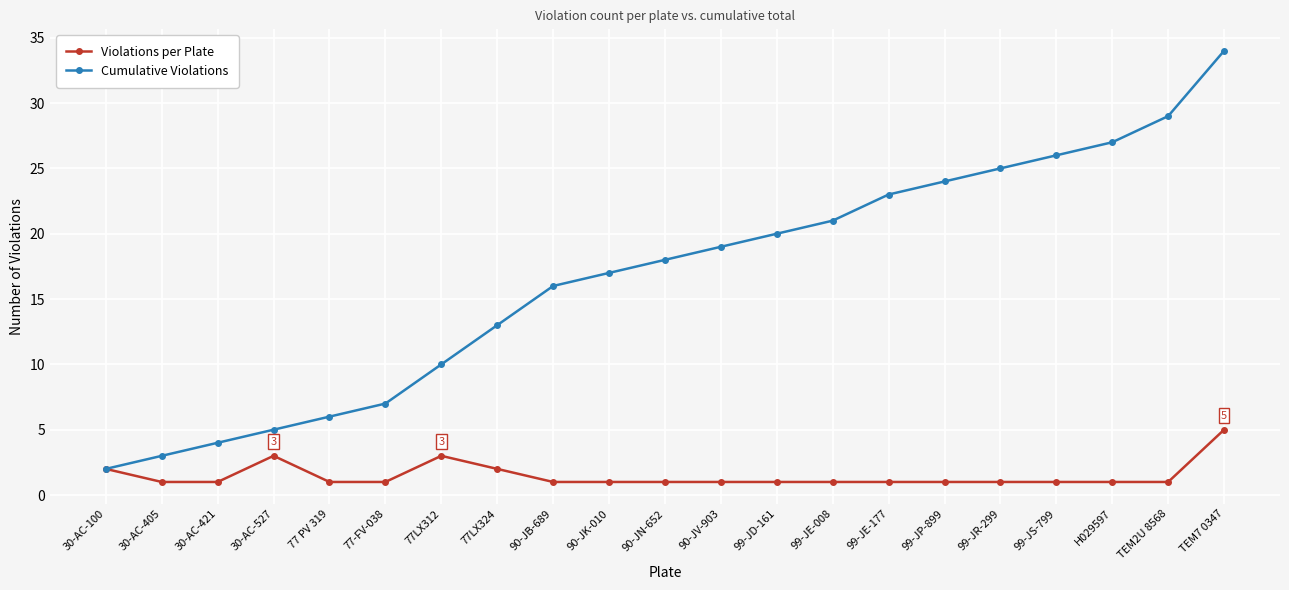

At how many categories does at least one series exceed 12?

14